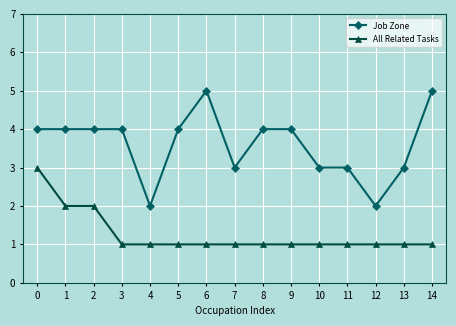

How many series are shown in this chart?

2